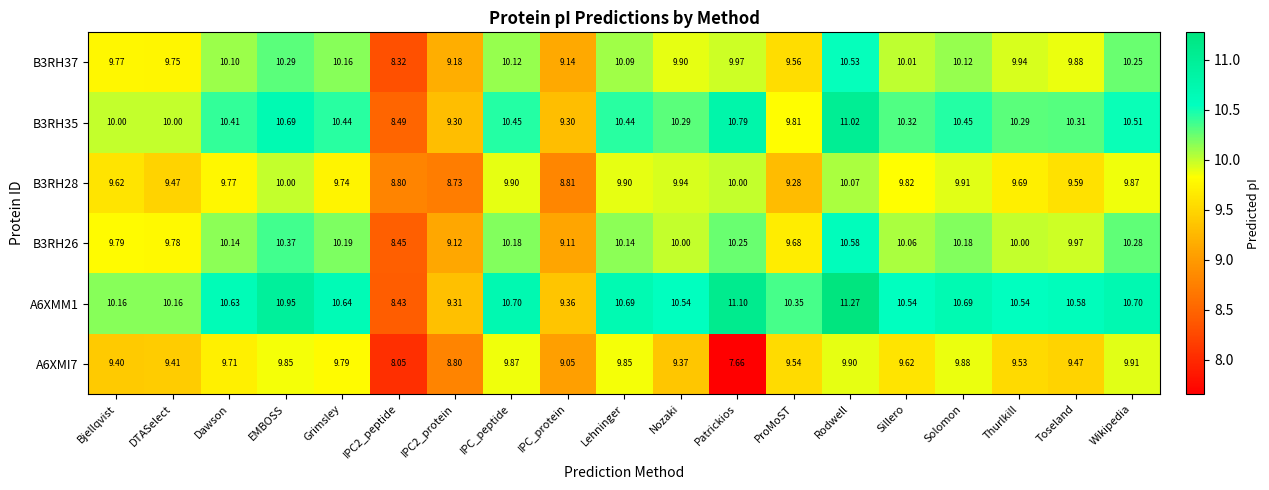

How many data points does each series have?

19